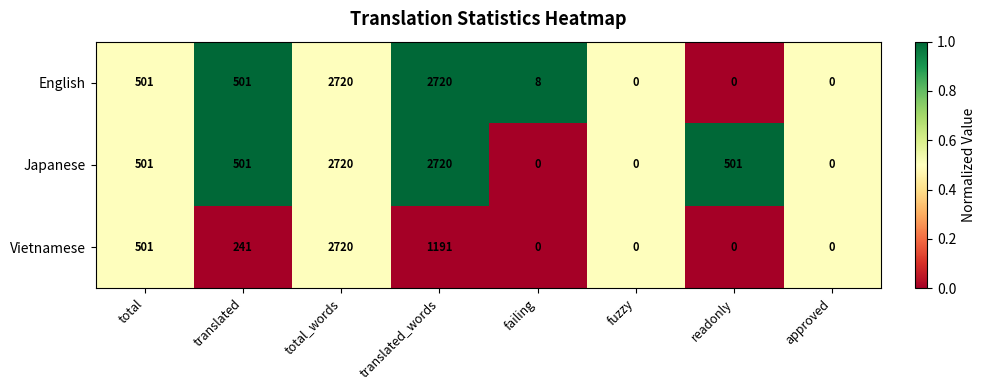

Reading right to left, extract all data points from this chart.

English: approved=0	readonly=0	fuzzy=0	failing=8	translated_words=2720	total_words=2720	translated=501	total=501
Japanese: approved=0	readonly=501	fuzzy=0	failing=0	translated_words=2720	total_words=2720	translated=501	total=501
Vietnamese: approved=0	readonly=0	fuzzy=0	failing=0	translated_words=1191	total_words=2720	translated=241	total=501